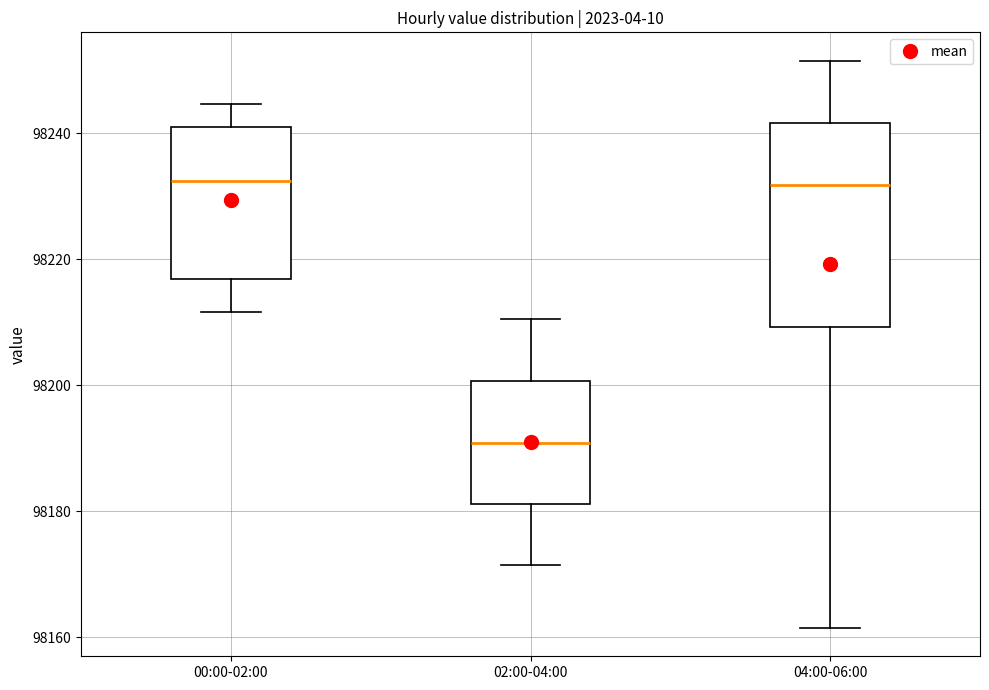

Which box is the tallest, from its lower edge to its upper edge?

04:00-06:00